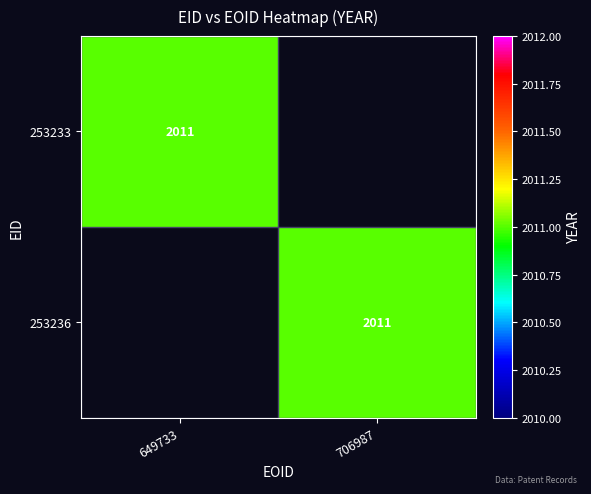

True or false: 253233 has a value of 920 at 649733.

False